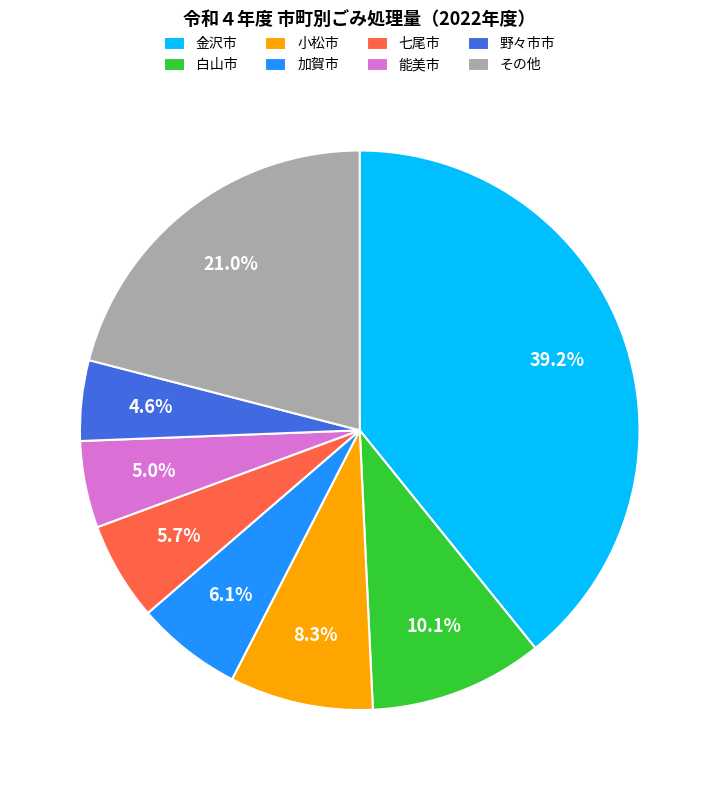

Is 七尾市 the majority of the pie?

No